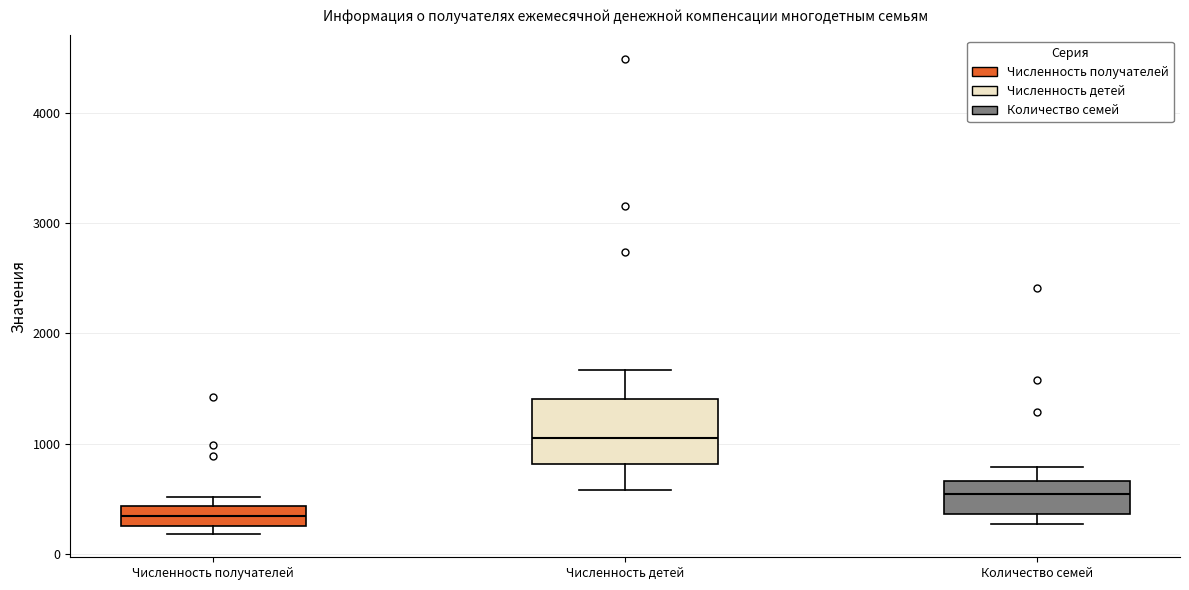

Reading left to right, transcribe this box plot: for each box, give where its median line is, the range the box spans, and where its two whiskers end, as read against the y-axis. The values are not printed on the chart, so give them approximately, as read against the axis.

Численность получателей: median 300 (inside the box), box 300 to 400, whiskers 200 to 500
Численность детей: median 1000, box 800 to 1400, whiskers 600 to 1700
Количество семей: median 500, box 400 to 700, whiskers 300 to 800